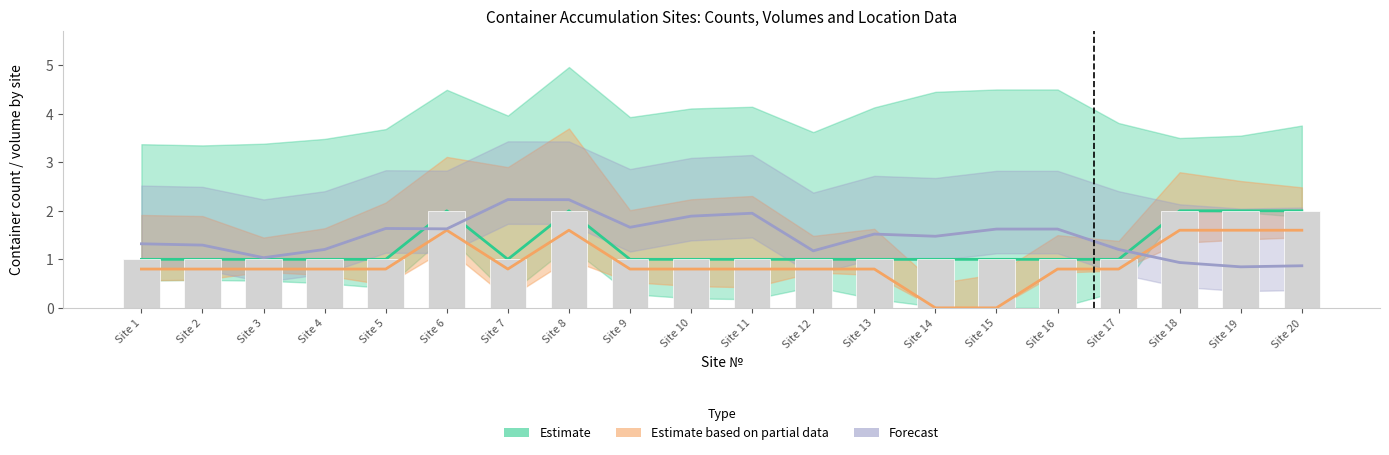

How many values in the Forecast series are below 1?

3